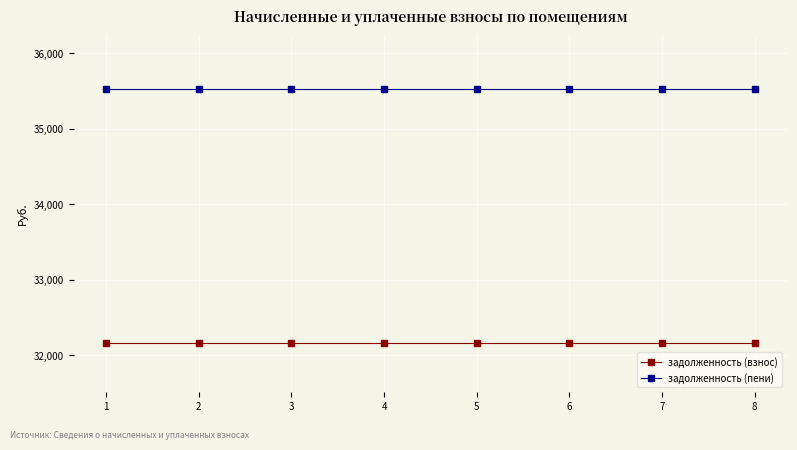

Reading right to left, what are all the values shown in this chart?

задолженность (взнос): 32159.2	32159.2	32159.2	32159.2	32159.2	32159.2	32159.2	32159.2
задолженность (пени): 35527.1	35527.1	35527.1	35527.1	35527.1	35527.1	35527.1	35527.1